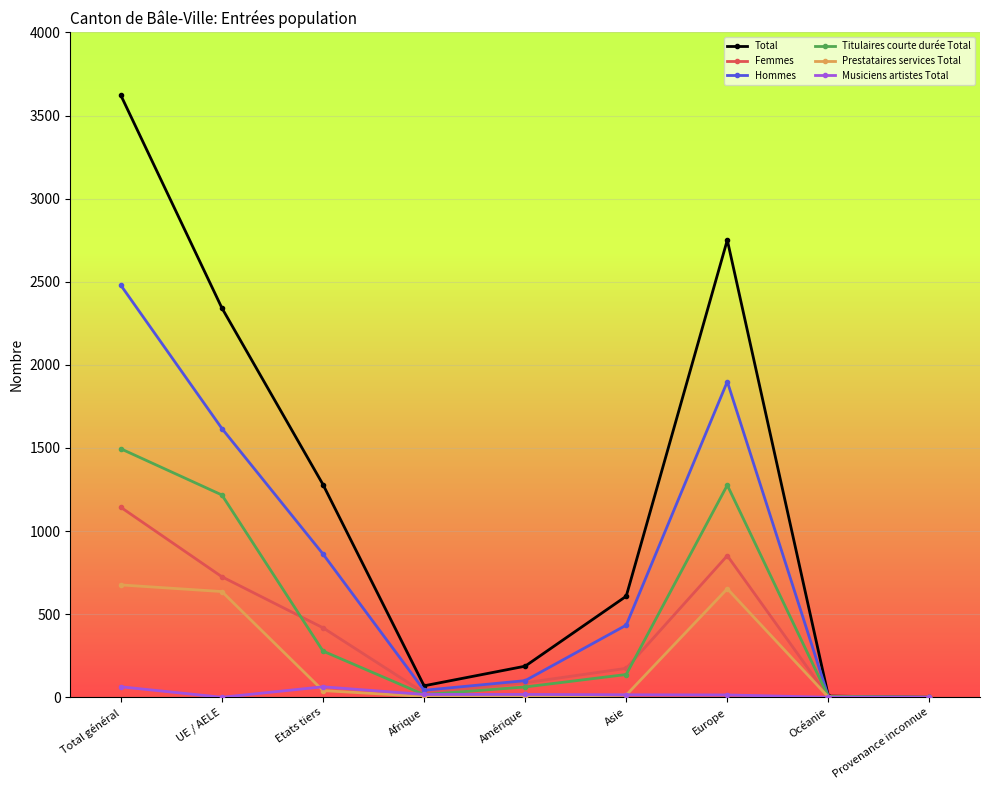

What is the difference between the highest and lowest values at Amérique?

183